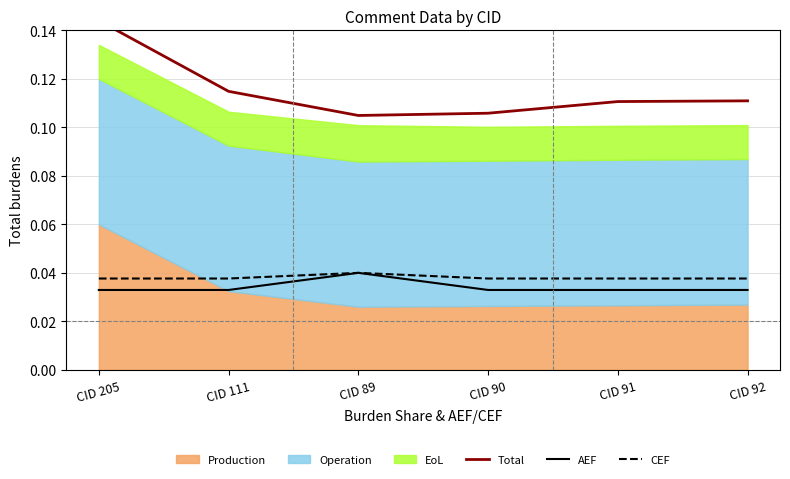

How many data points does each series have?

6